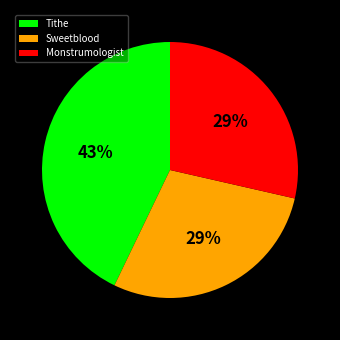

Is the sum of Sweetblood and Monstrumologist greater than half?

Yes